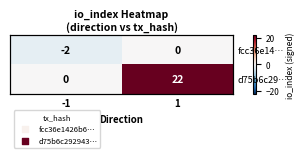

What is the difference between the maximum and minimum values in the d75b6c29… series?

22